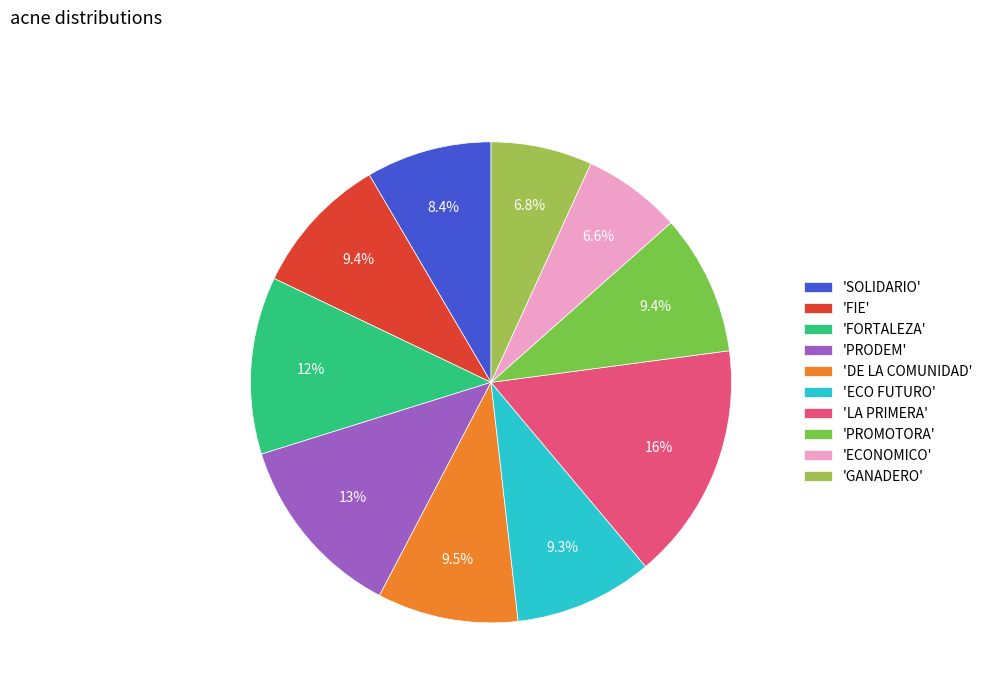

How many slices are in this pie chart?

10